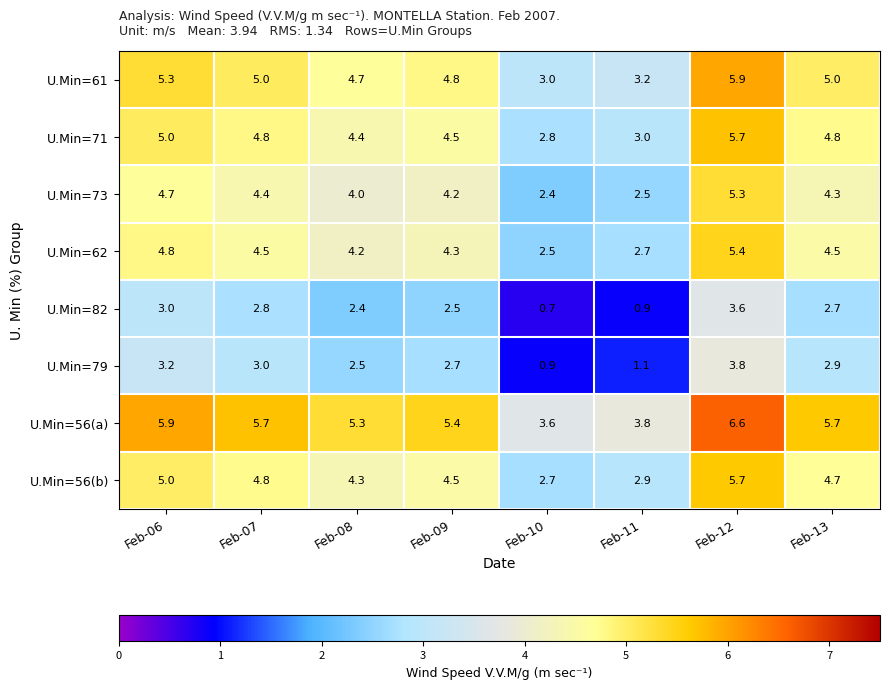

What is the maximum value shown in the chart?

6.6